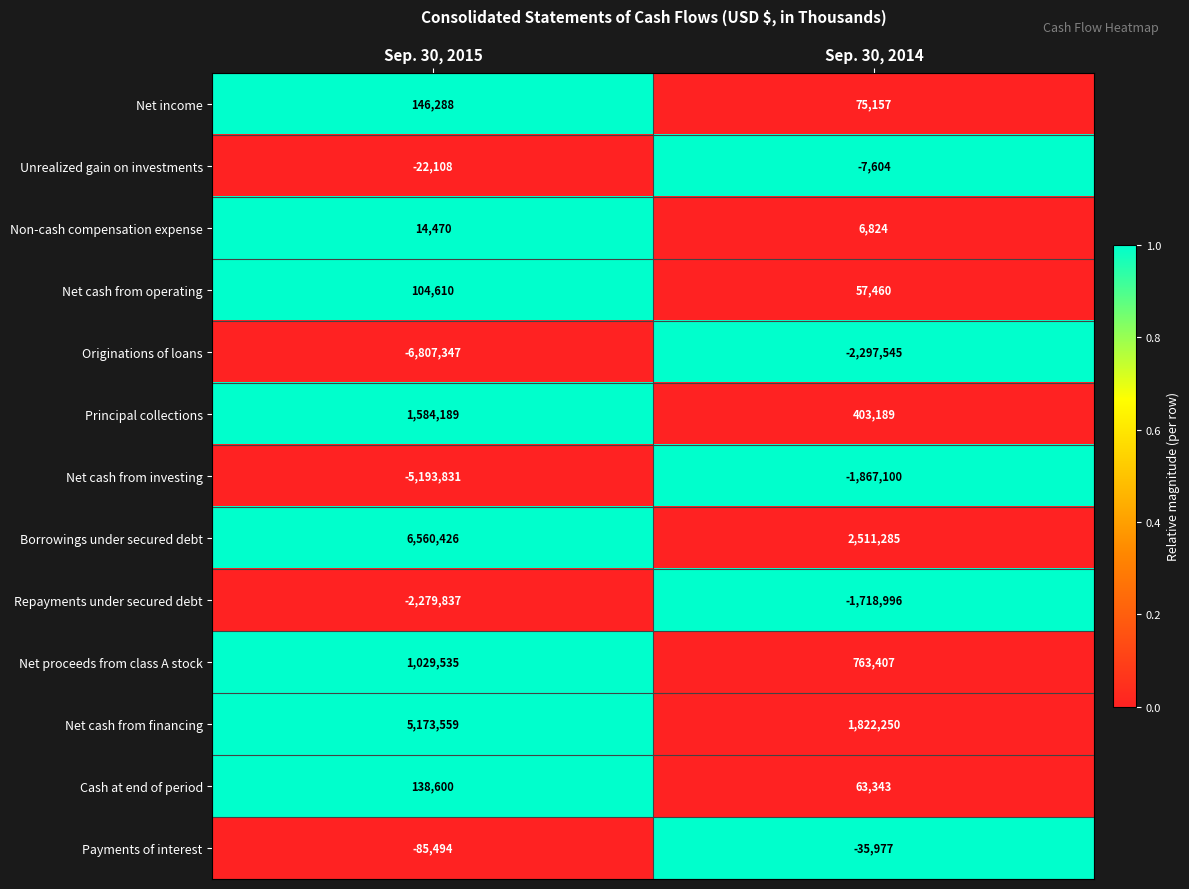

What is the difference between the maximum and minimum values in the Principal collections series?

1181000